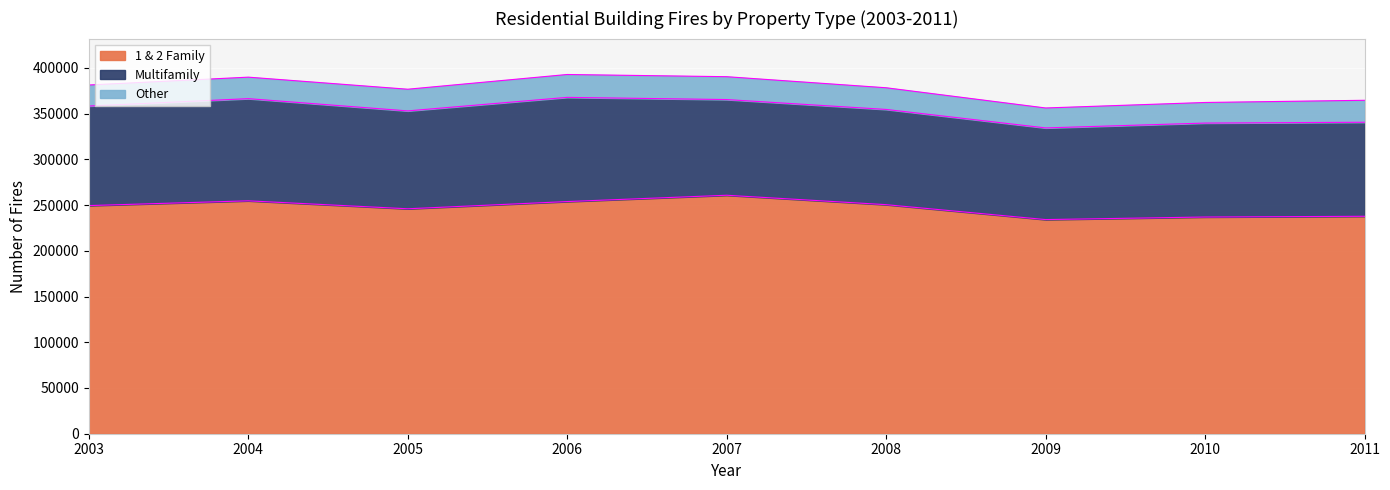

At which label is Other closest to 23400?

2004